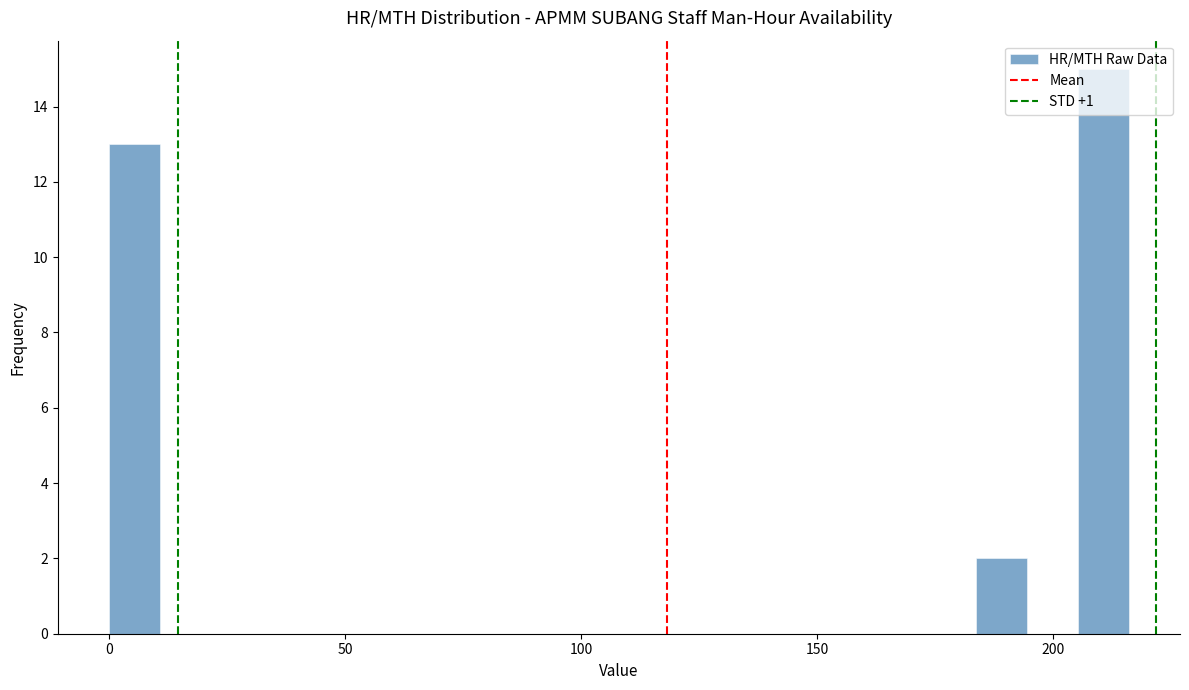

Around what value on the x-axis is the tallest bar? Give the approximate position of its centre, as read against the axis.

210